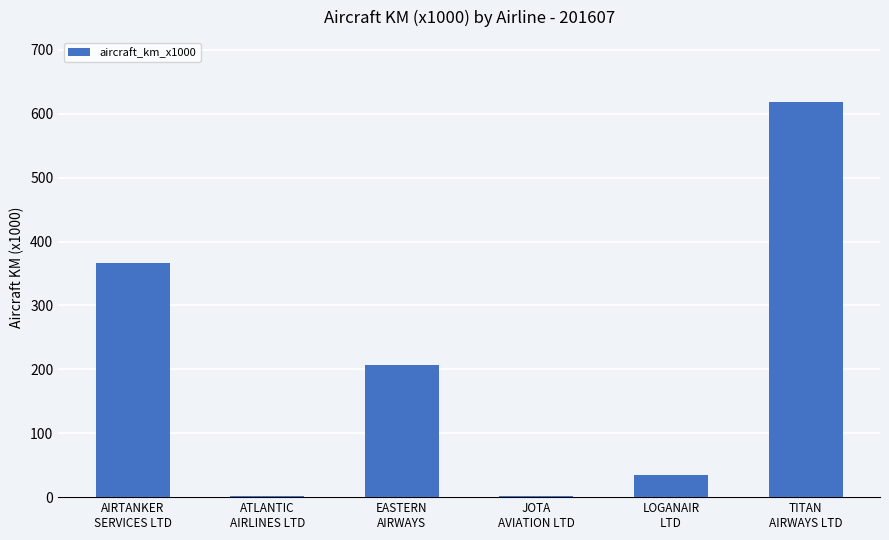

The chart shows a value of 207 at EASTERN
AIRWAYS. True or false?

True